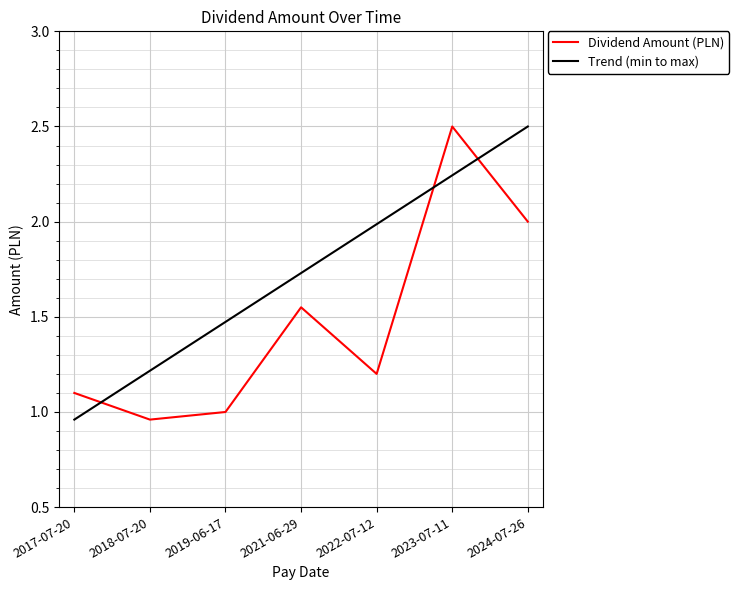

The chart shows a value of 1.0 at 2019-06-17. True or false?

True